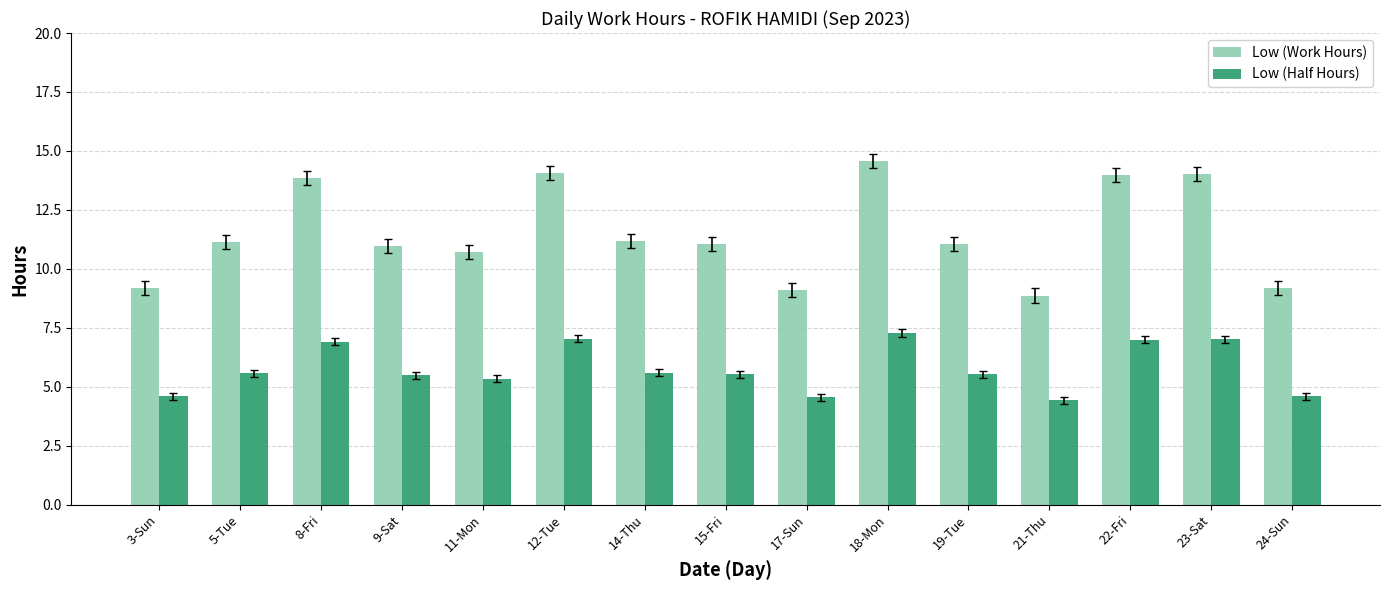

Which series has the largest range (max minus min)?

Low (Work Hours)